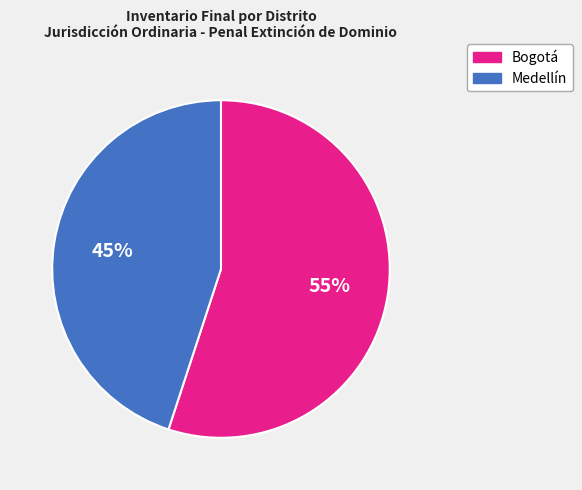

To the nearest percent, what is the average slice percentage?

50%